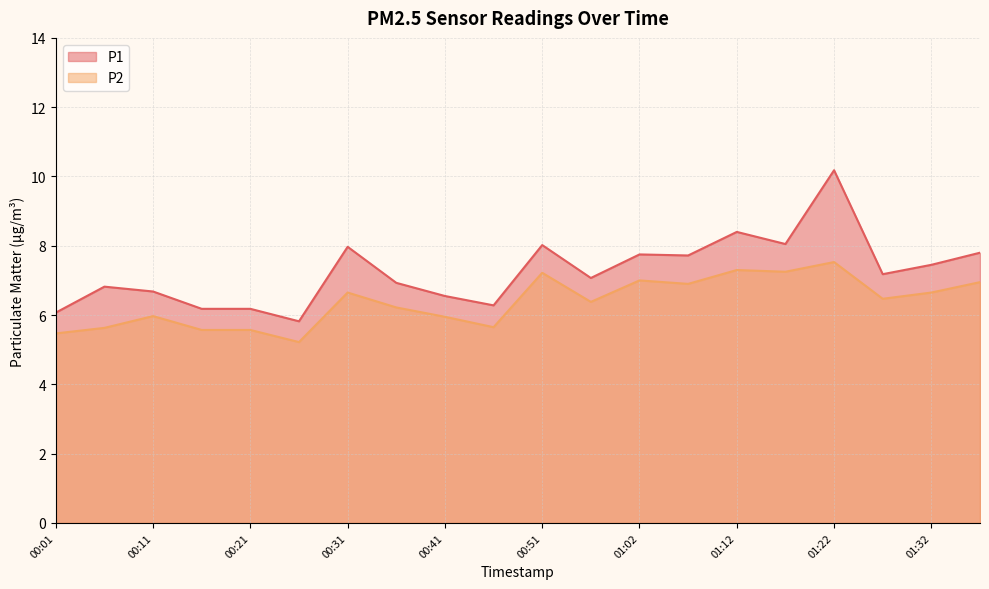

The P2 series shows 5.6 at 00:21. True or false?

True